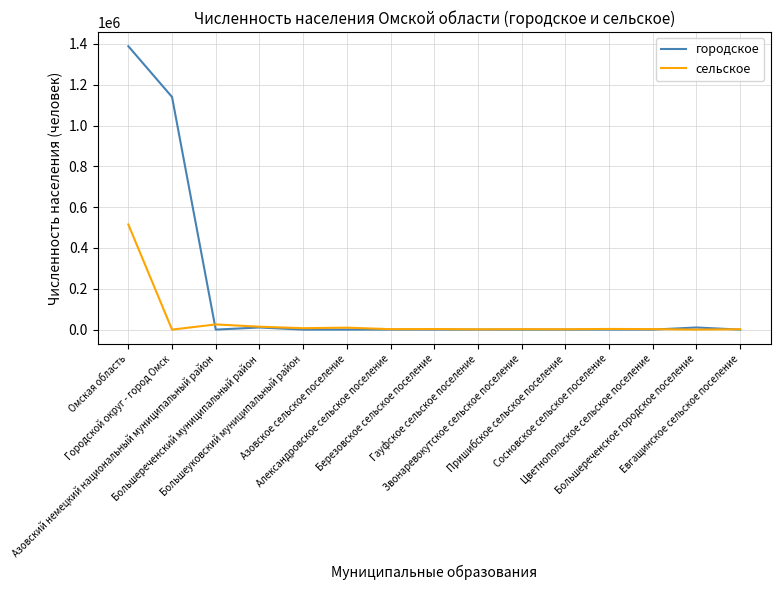

Which series has the largest total across all categories?

городское